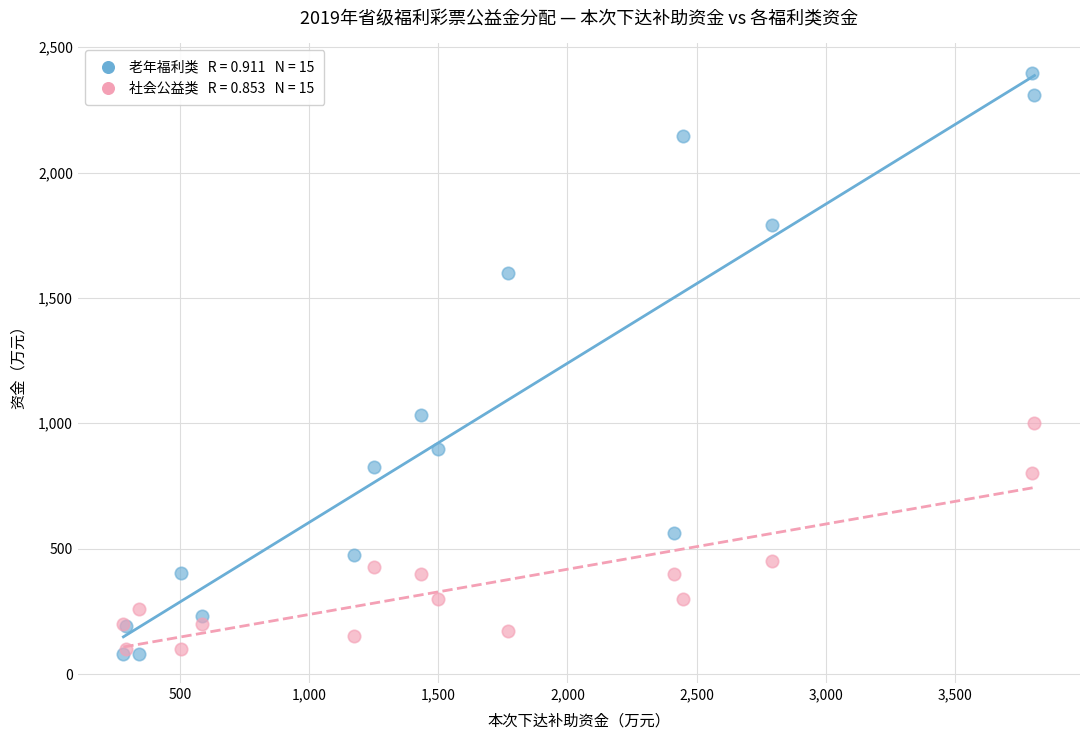

Across all series, what Y value is closest to 1239?

1032